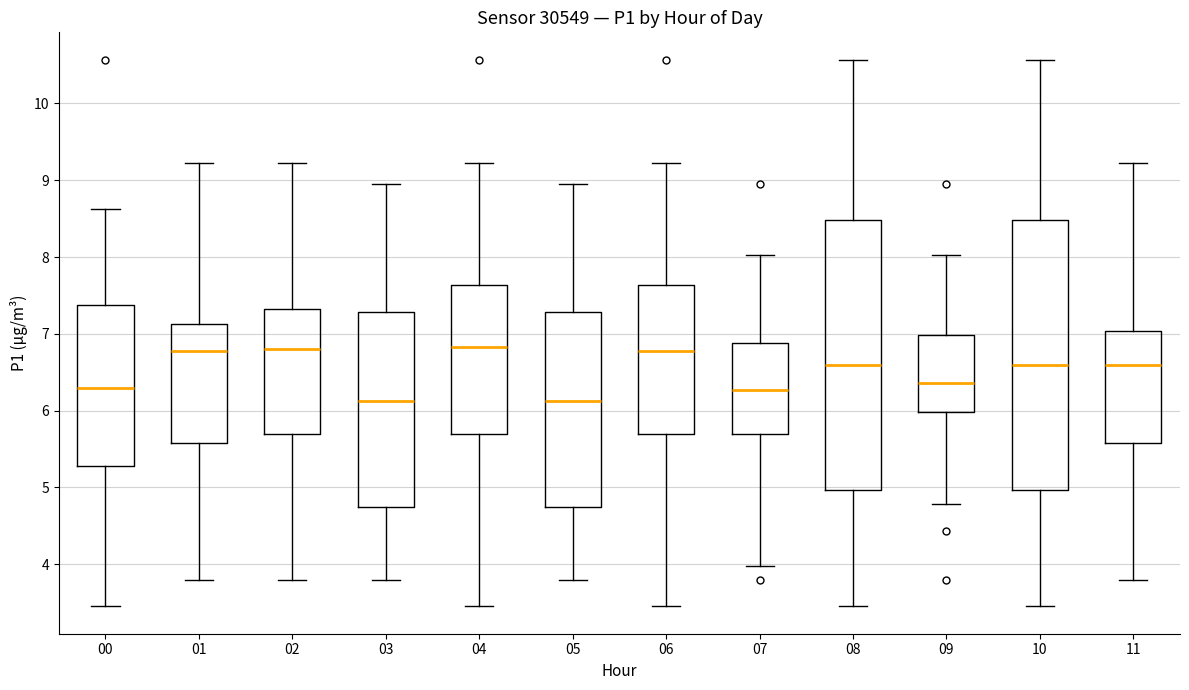

Reading left to right, read every box against the y-axis: the position of its median line, the range the box covers, and the ends of its whiskers. The values are not printed on the chart, so give them approximately, as read against the axis.

00: median 6.3, box 5.3 to 7.4, whiskers 3.5 to 8.6
01: median 6.8, box 5.6 to 7.1, whiskers 3.8 to 9.2
02: median 6.8, box 5.7 to 7.3, whiskers 3.8 to 9.2
03: median 6.1, box 4.7 to 7.3, whiskers 3.8 to 9.0
04: median 6.8, box 5.7 to 7.6, whiskers 3.5 to 9.2
05: median 6.1, box 4.7 to 7.3, whiskers 3.8 to 9.0
06: median 6.8, box 5.7 to 7.6, whiskers 3.5 to 9.2
07: median 6.3, box 5.7 to 6.9, whiskers 4.0 to 8.0
08: median 6.6, box 5.0 to 8.5, whiskers 3.5 to 10.6
09: median 6.4, box 6.0 to 7.0, whiskers 4.8 to 8.0
10: median 6.6, box 5.0 to 8.5, whiskers 3.5 to 10.6
11: median 6.6, box 5.6 to 7.0, whiskers 3.8 to 9.2